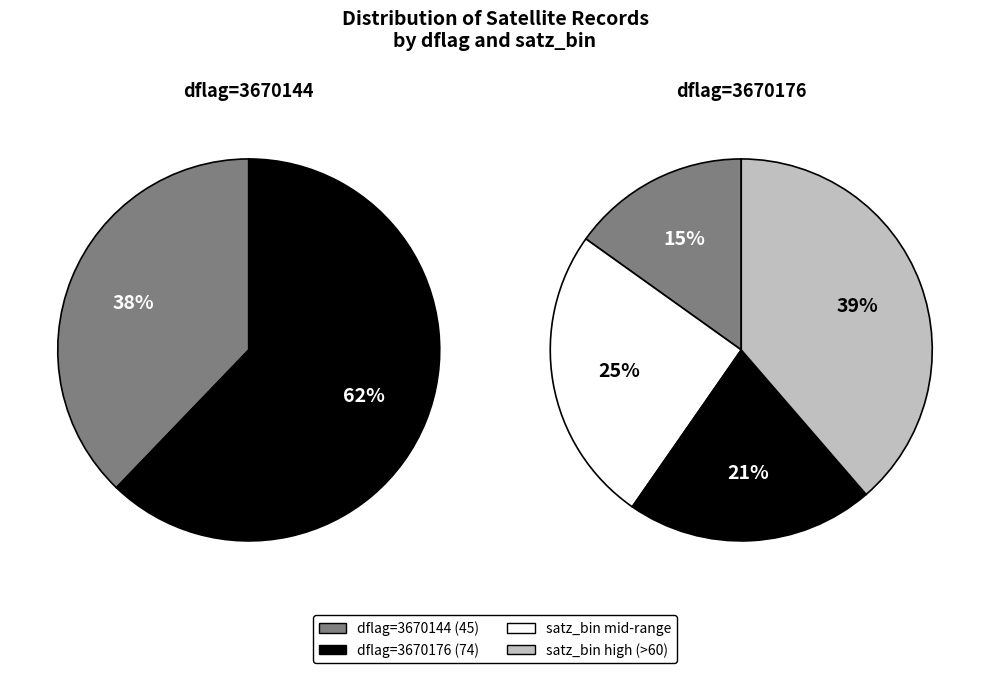

Rank the categories by value from highest to lowest.

3670176, 3670144